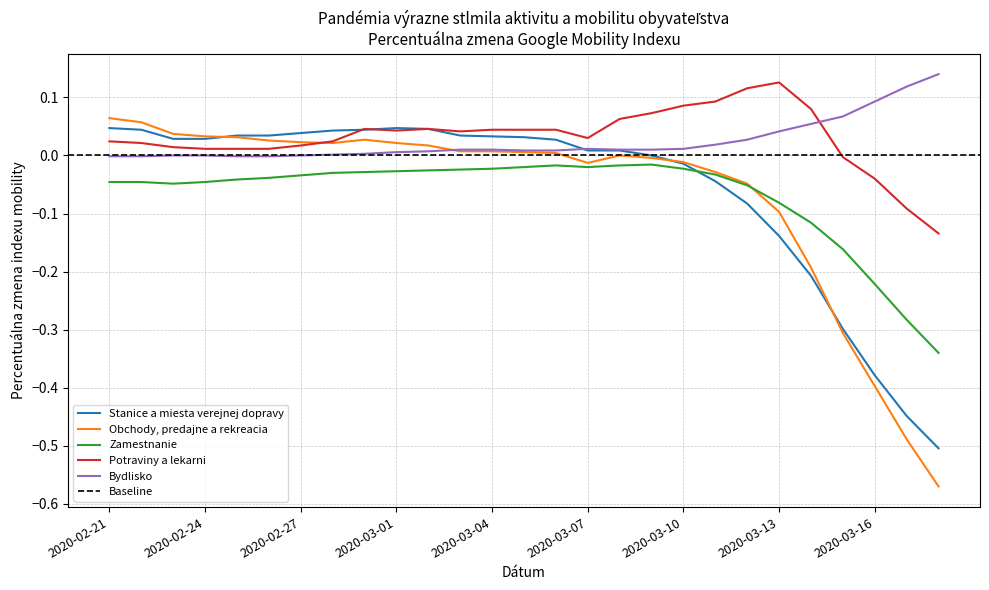

Reading left to right, what are all the values shown in this chart?

Stanice a miesta verejnej dopravy: 0.0	0.0	0.0	0.0	0.0	0.0	0.0	0.0	0.0	0.0	0.0	0.0	0.0	0.0	0.0	0.0	0.0	0.0	-0.0	-0.0	-0.1	-0.1	-0.2	-0.3	-0.4	-0.4	-0.5
Obchody, predajne a rekreacia: 0.1	0.1	0.0	0.0	0.0	0.0	0.0	0.0	0.0	0.0	0.0	0.0	0.0	0.0	0.0	-0.0	0.0	-0.0	-0.0	-0.0	-0.0	-0.1	-0.2	-0.3	-0.4	-0.5	-0.6
Zamestnanie: -0.0	-0.0	-0.0	-0.0	-0.0	-0.0	-0.0	-0.0	-0.0	-0.0	-0.0	-0.0	-0.0	-0.0	-0.0	-0.0	-0.0	-0.0	-0.0	-0.0	-0.1	-0.1	-0.1	-0.2	-0.2	-0.3	-0.3
Potraviny a lekarni: 0.0	0.0	0.0	0.0	0.0	0.0	0.0	0.0	0.0	0.0	0.0	0.0	0.0	0.0	0.0	0.0	0.1	0.1	0.1	0.1	0.1	0.1	0.1	-0.0	-0.0	-0.1	-0.1
Bydlisko: -0.0	-0.0	0.0	0.0	-0.0	-0.0	0.0	0.0	0.0	0.0	0.0	0.0	0.0	0.0	0.0	0.0	0.0	0.0	0.0	0.0	0.0	0.0	0.1	0.1	0.1	0.1	0.1